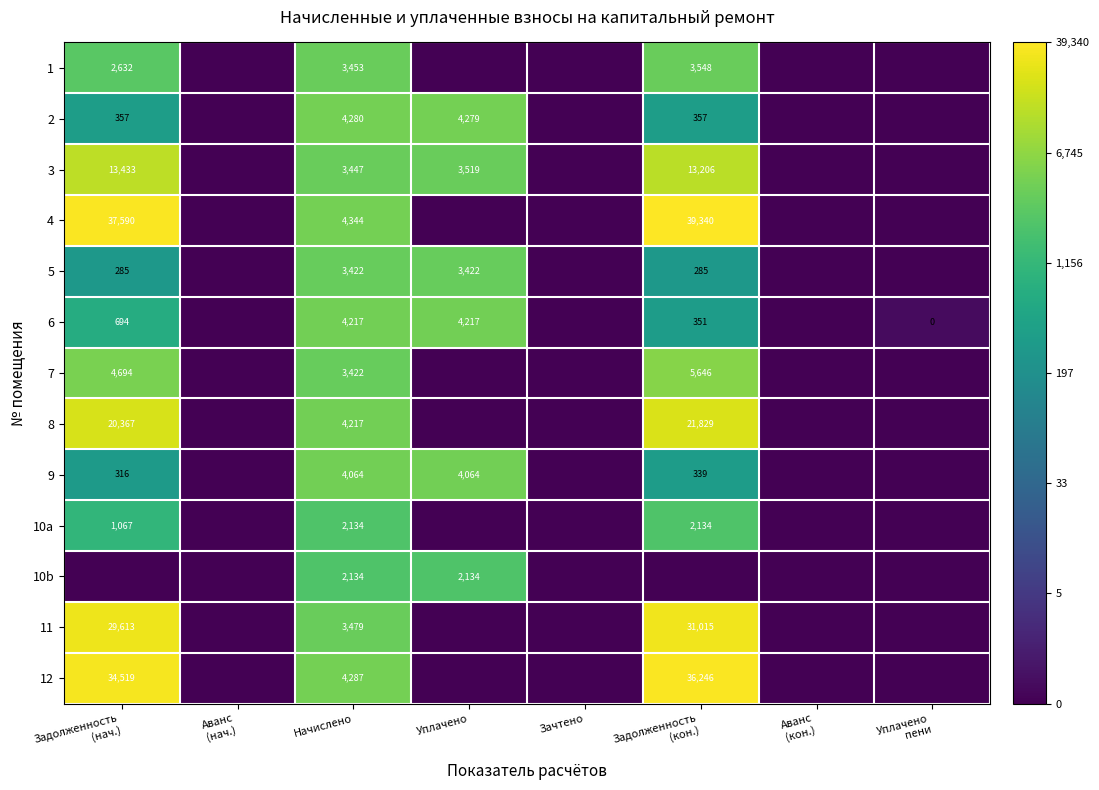

What is the total value across all series at Начислено?

46900